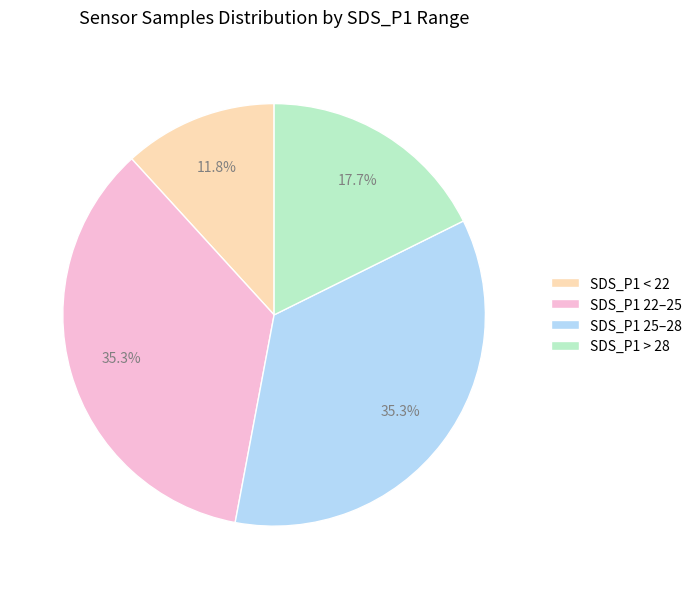

What portion of the pie excludes SDS_P1 25–28?

64.7%